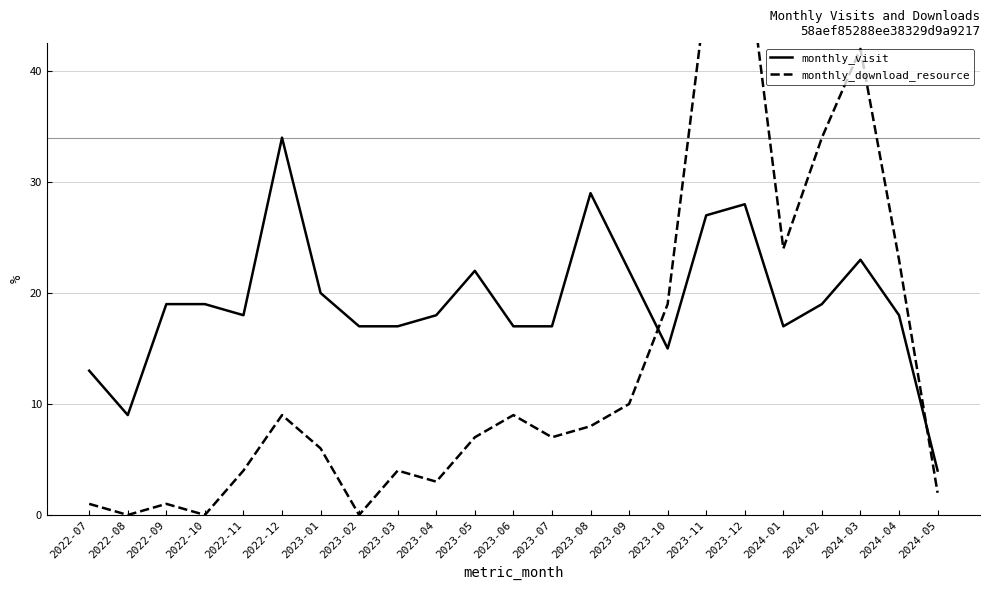

In monthly_visit, how many points are lower than both neighbors (excluding endpoints)?

4